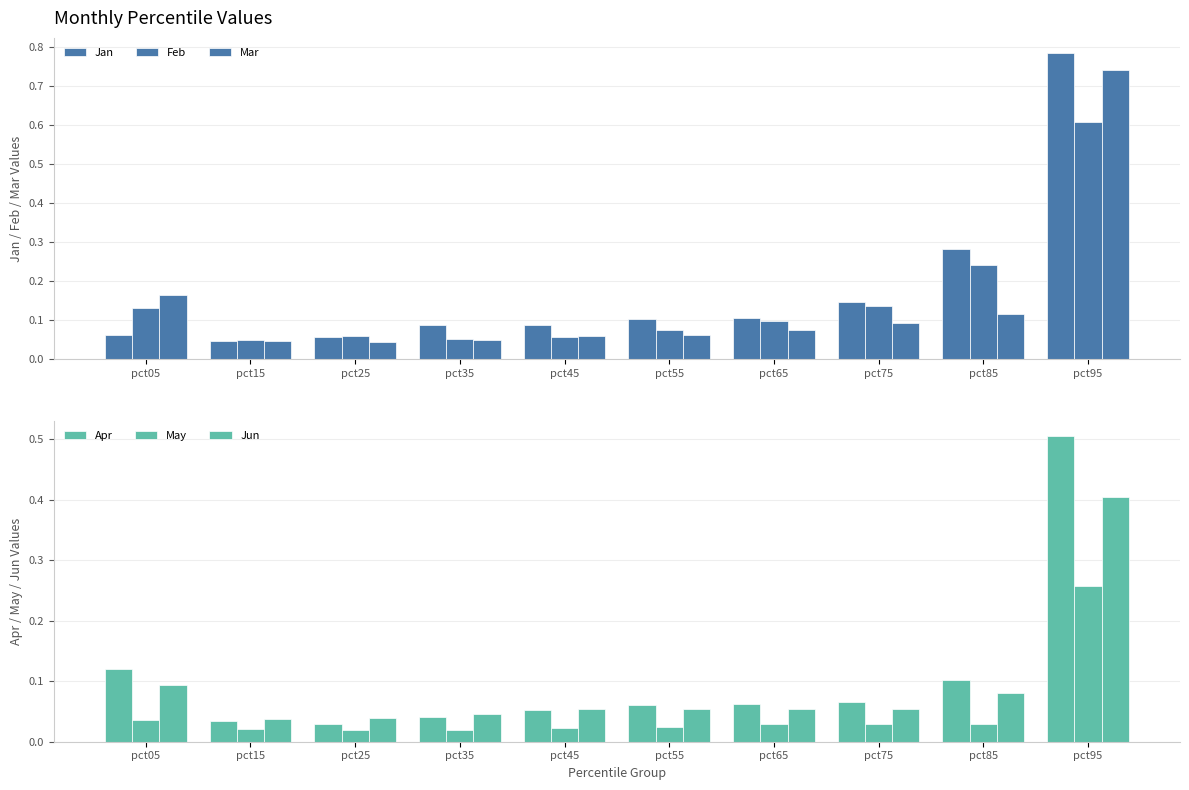

What are all the series names shown in the legend?

Jan, Feb, Mar, Apr, May, Jun